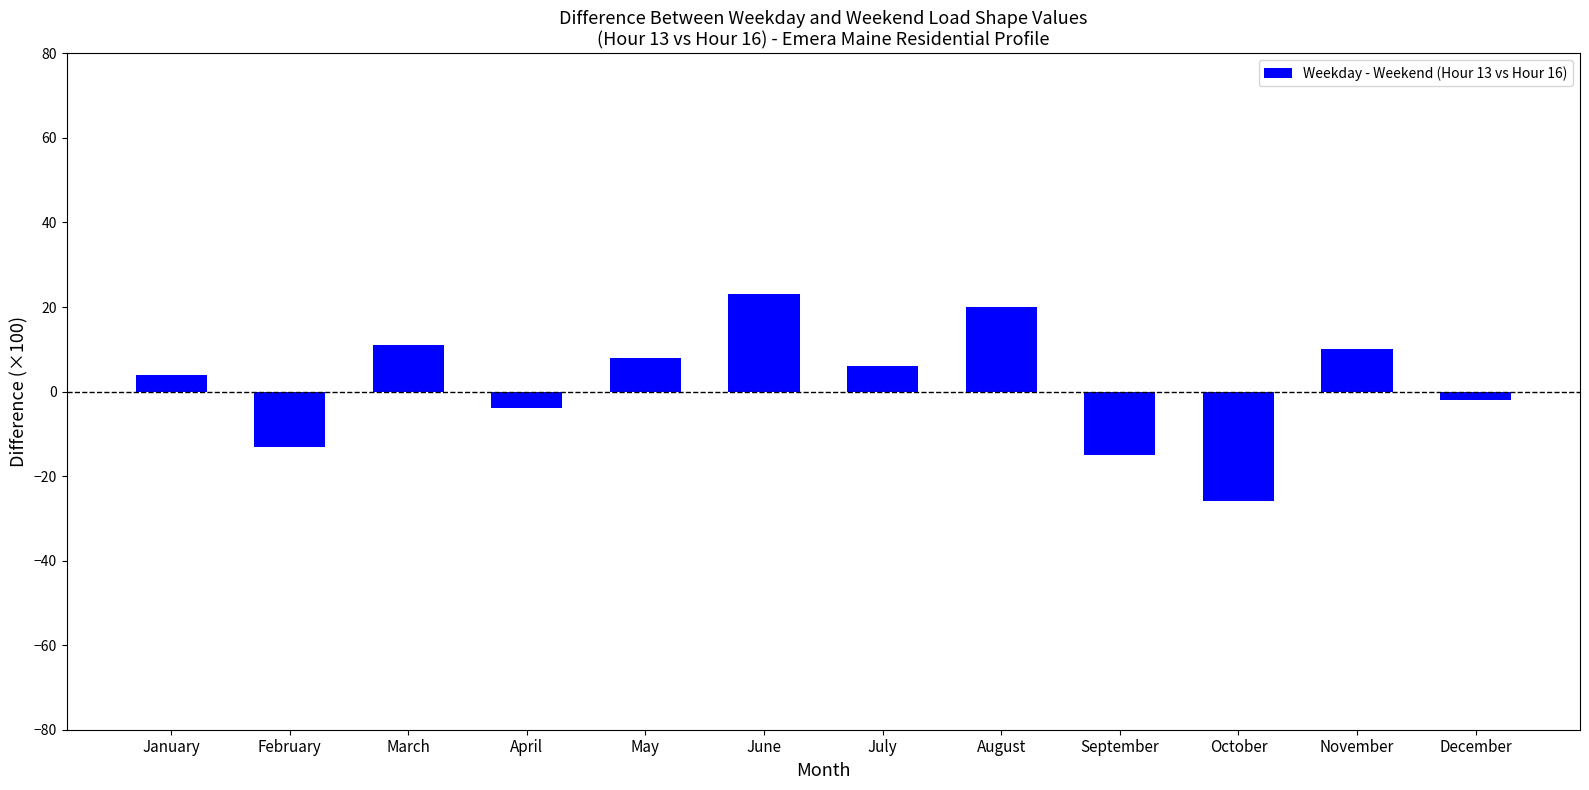

What is the value of the 2nd bar from the left?

-13